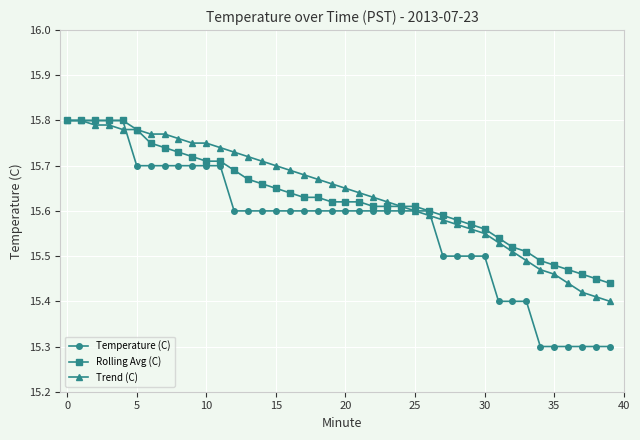

At how many categories does at least one series exceed 15?

40